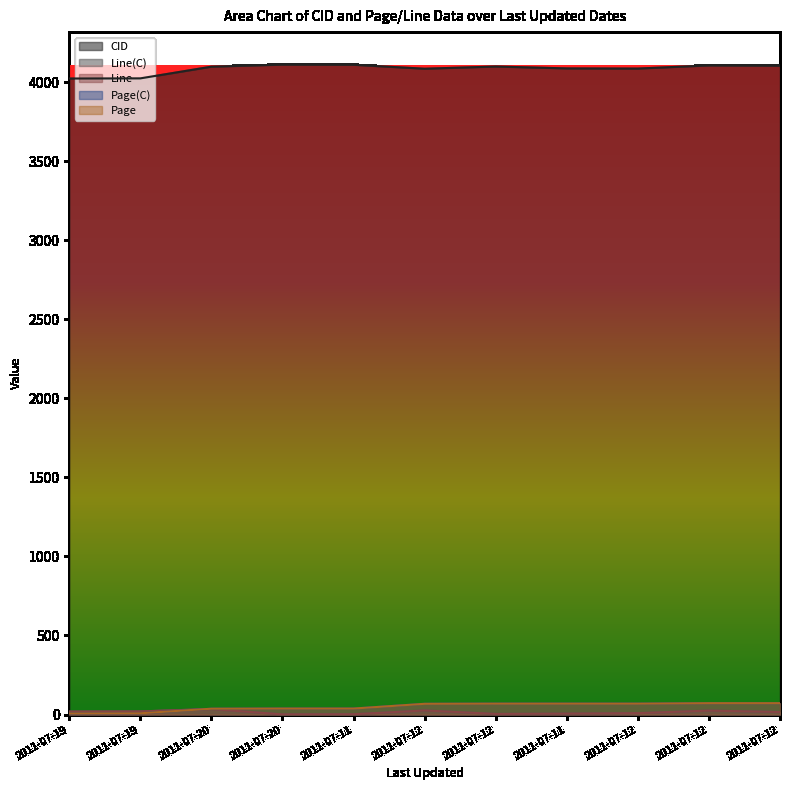

Between which two adjacent categories do Page(C) and Line first intersect?

2011-07-19 and 2011-07-20